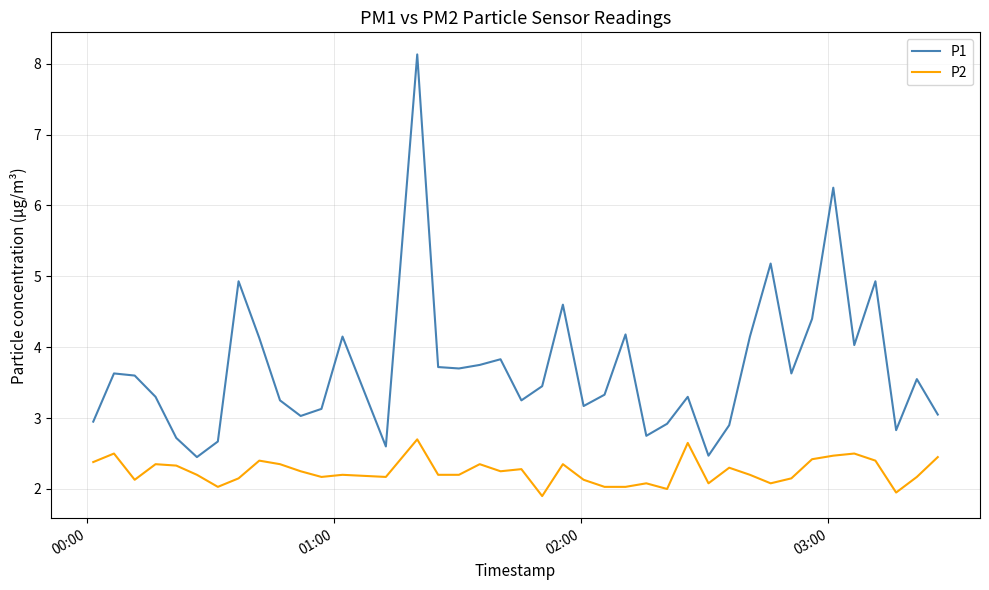

Which series has the largest total across all categories?

P1